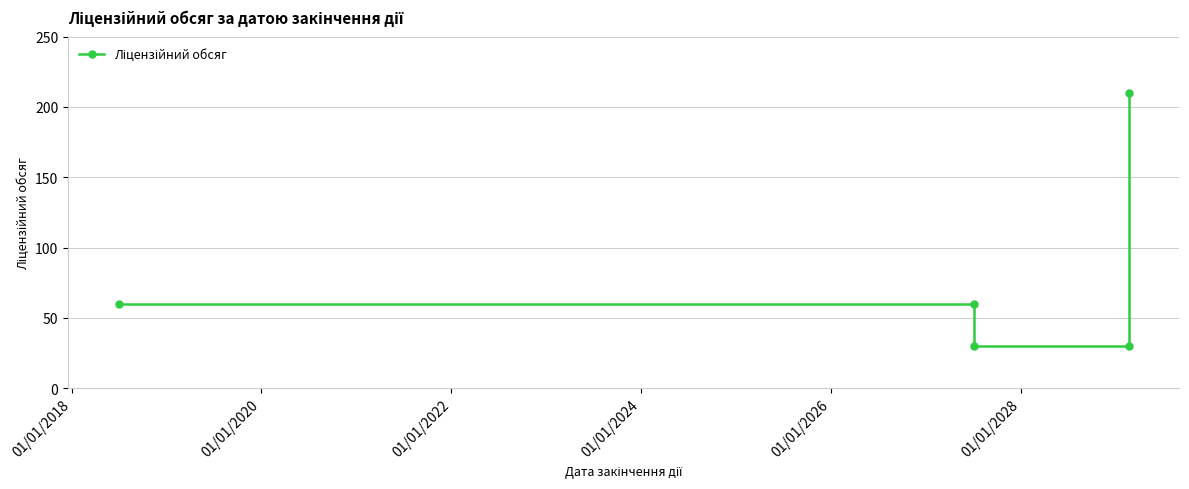

The chart shows a value of 374 at 01/01/2024. True or false?

False